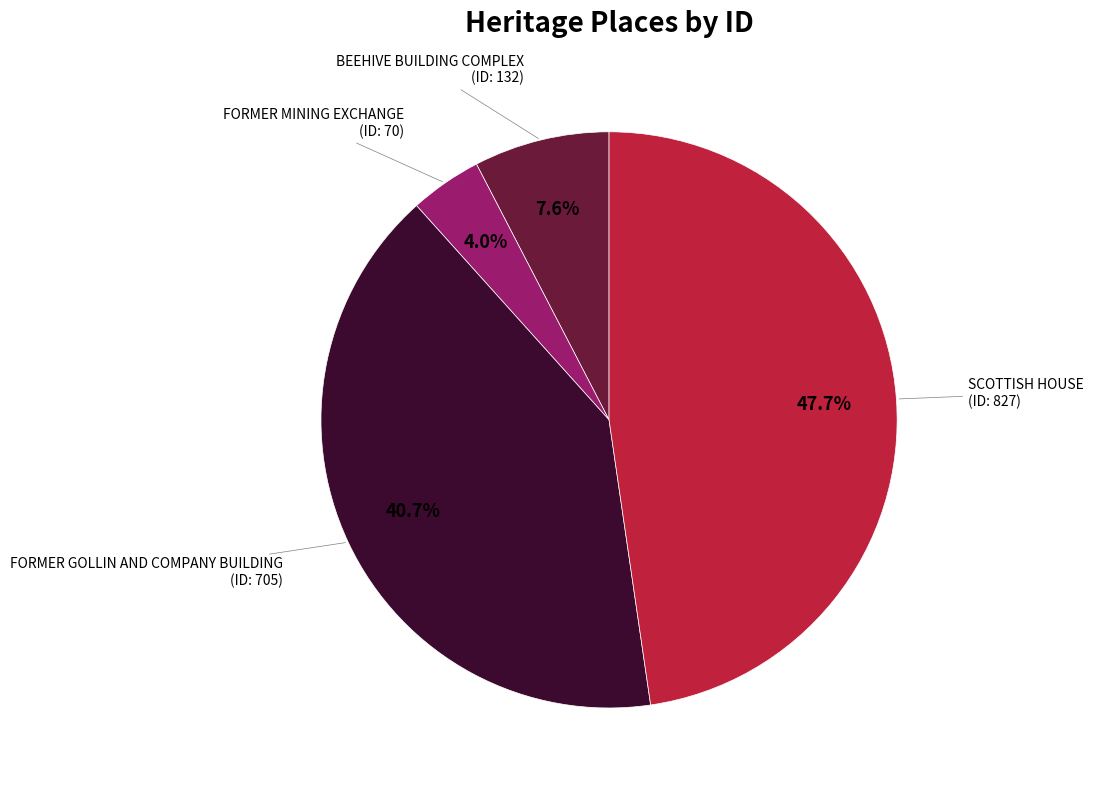

Does any single category account for the majority?

No